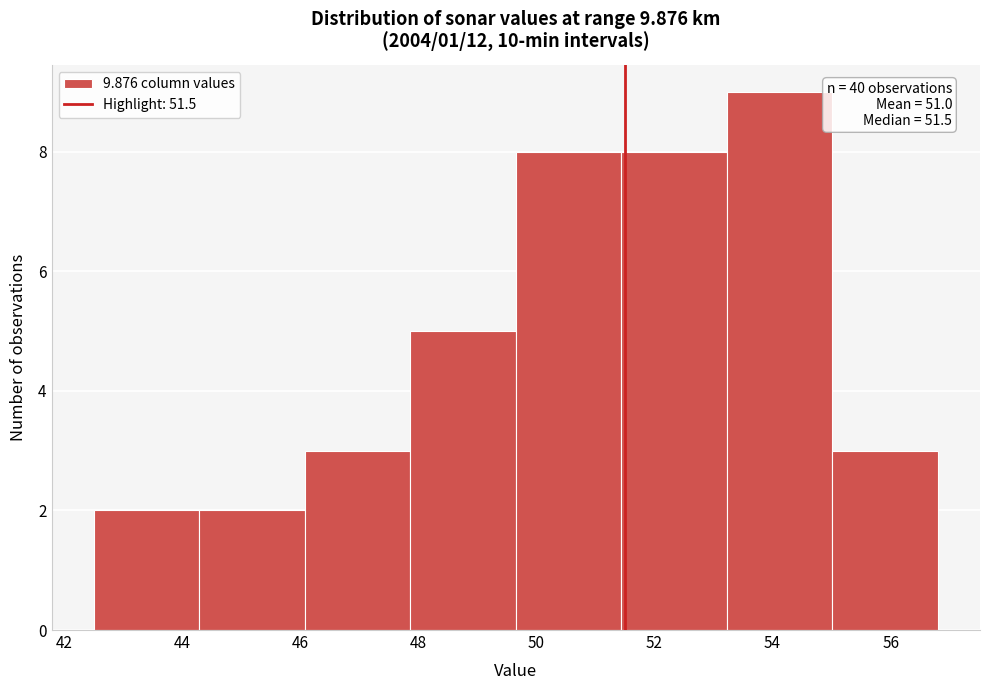

Which range on the x-axis has the tallest bar?

53.2 to 55.0